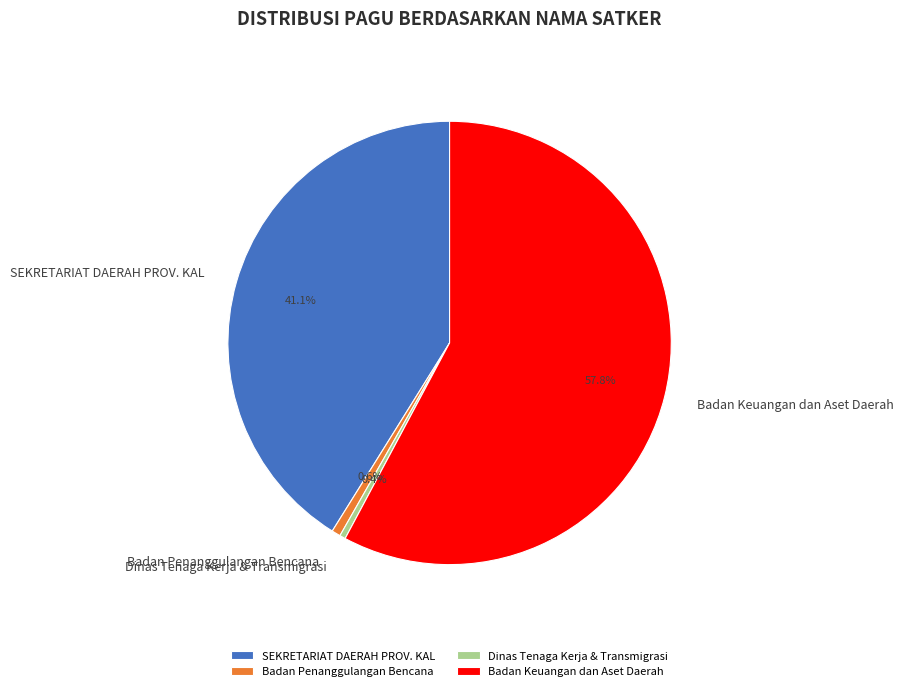

Does any single category account for the majority?

Yes